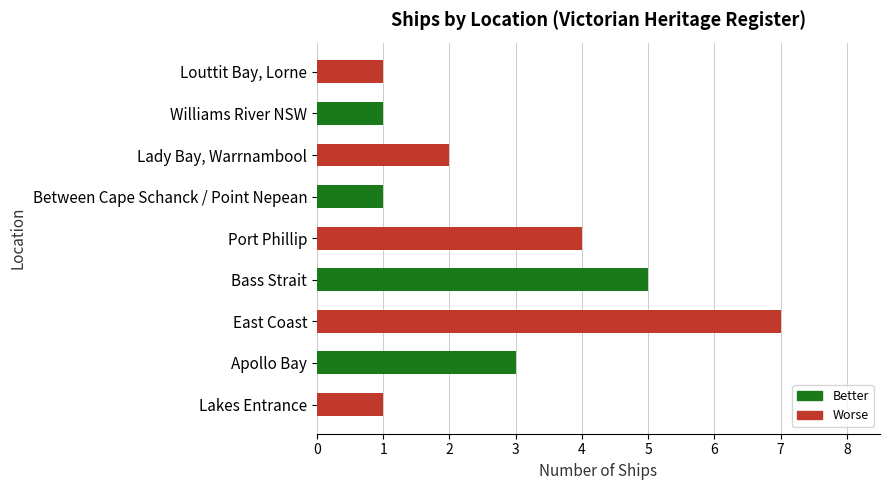

What is the difference between the second highest and second lowest values?

4